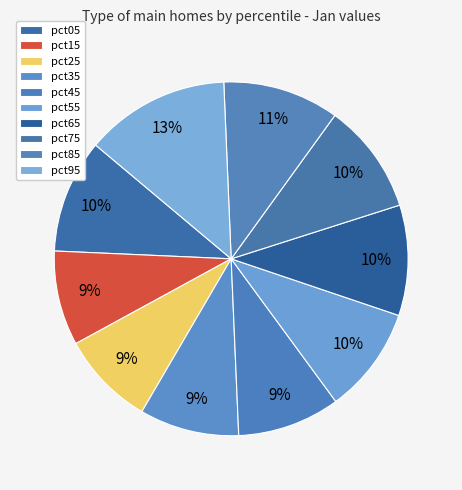

The pct15 slice represents 9% of the pie. True or false?

True